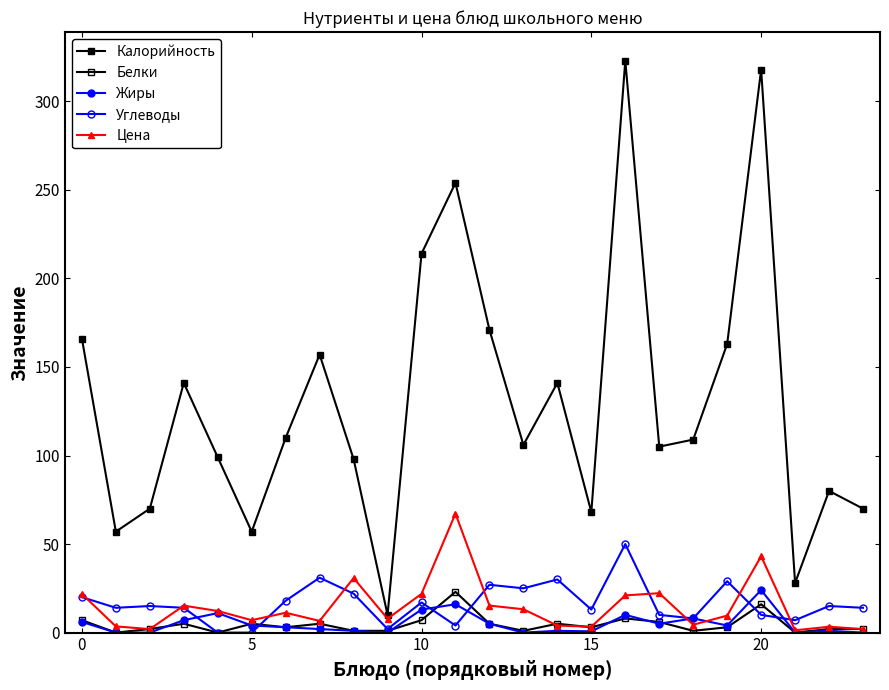

Reading left to right, transcribe all the data shown in this chart.

Калорийность: 166.0	57.0	70.0	141.0	99.0	57.0	110.0	157.0	98.0	10.0	214.0	254.0	171.0	106.0	141.0	68.0	323.0	105.0	109.0	163.0	318.0	28.0	80.0	70.0
Белки: 7.0	0.0	2.0	5.0	0.0	5.0	3.0	5.0	1.0	1.0	7.0	23.0	5.0	1.0	5.0	3.0	8.0	6.0	1.0	3.0	16.0	0.0	2.0	2.0
Жиры: 6.0	0.0	0.0	7.0	11.0	4.0	3.0	2.0	1.0	0.0	13.0	16.0	5.0	0.0	1.0	0.7	10.0	5.0	8.0	4.0	24.0	0.0	1.0	0.0
Углеводы: 20.0	14.0	15.0	14.0	0.0	0.0	18.0	31.0	22.0	2.0	17.0	4.0	27.0	25.0	30.0	13.0	50.0	10.0	8.0	29.0	10.0	7.0	15.0	14.0
Цена: 21.8	3.5	2.0	15.2	12.2	7.0	11.2	6.6	30.8	7.8	21.9	67.2	15.3	13.2	4.0	3.3	21.0	22.2	4.5	9.6	43.1	1.3	3.3	2.0